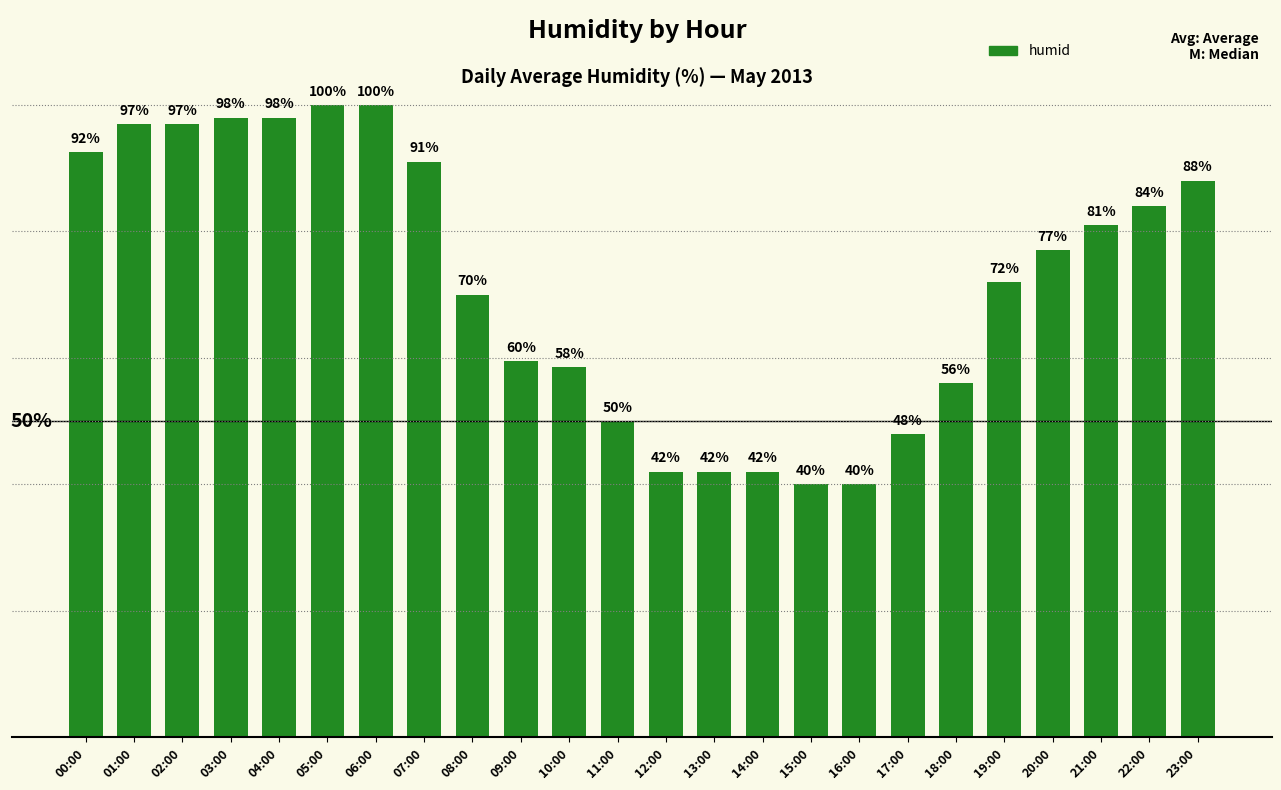

Between 15:00 and 22:00, which is larger?

22:00